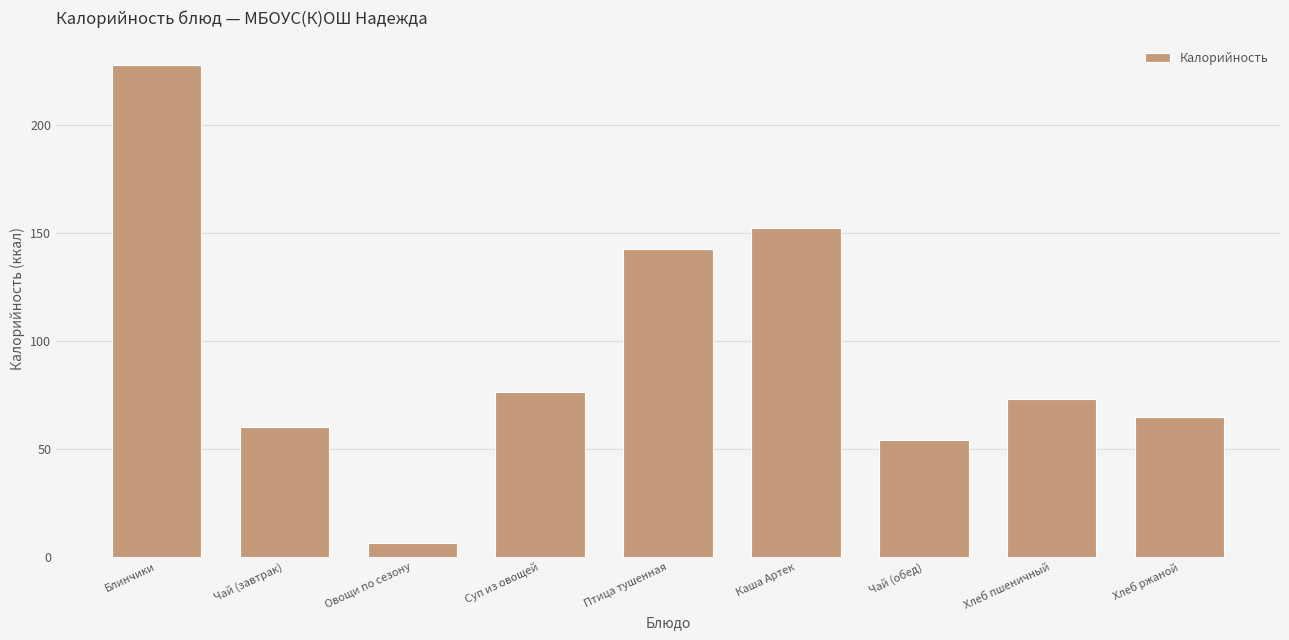

Reading right to left, extract all data points from this chart.

64.7	73.0	54.0	152.4	142.6	76.2	6.6	60.0	227.8